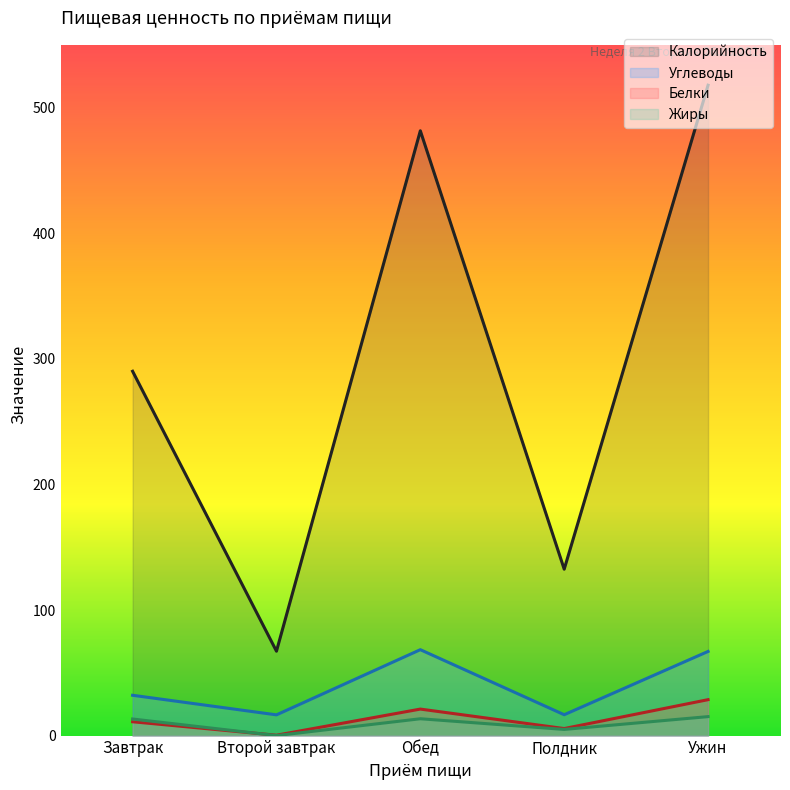

True or false: Жиры and Углеводы cross at least once.

False